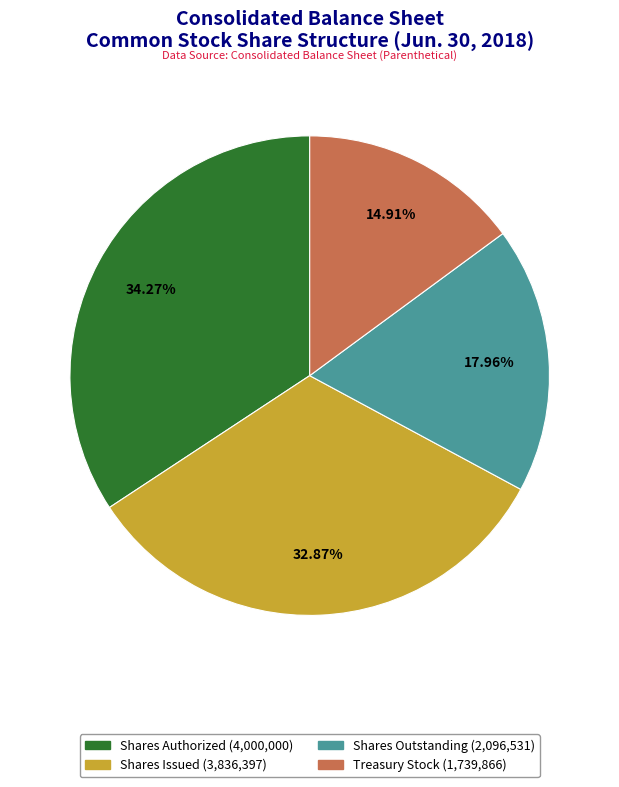

Does any single category account for the majority?

No